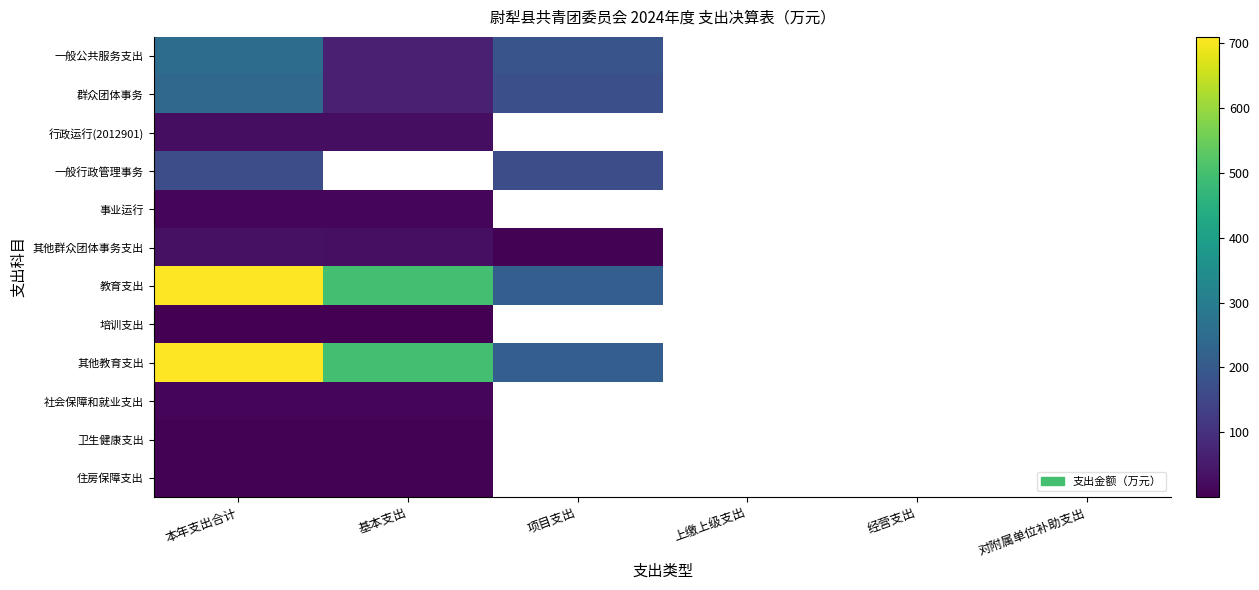

How many data points does each series have?

6